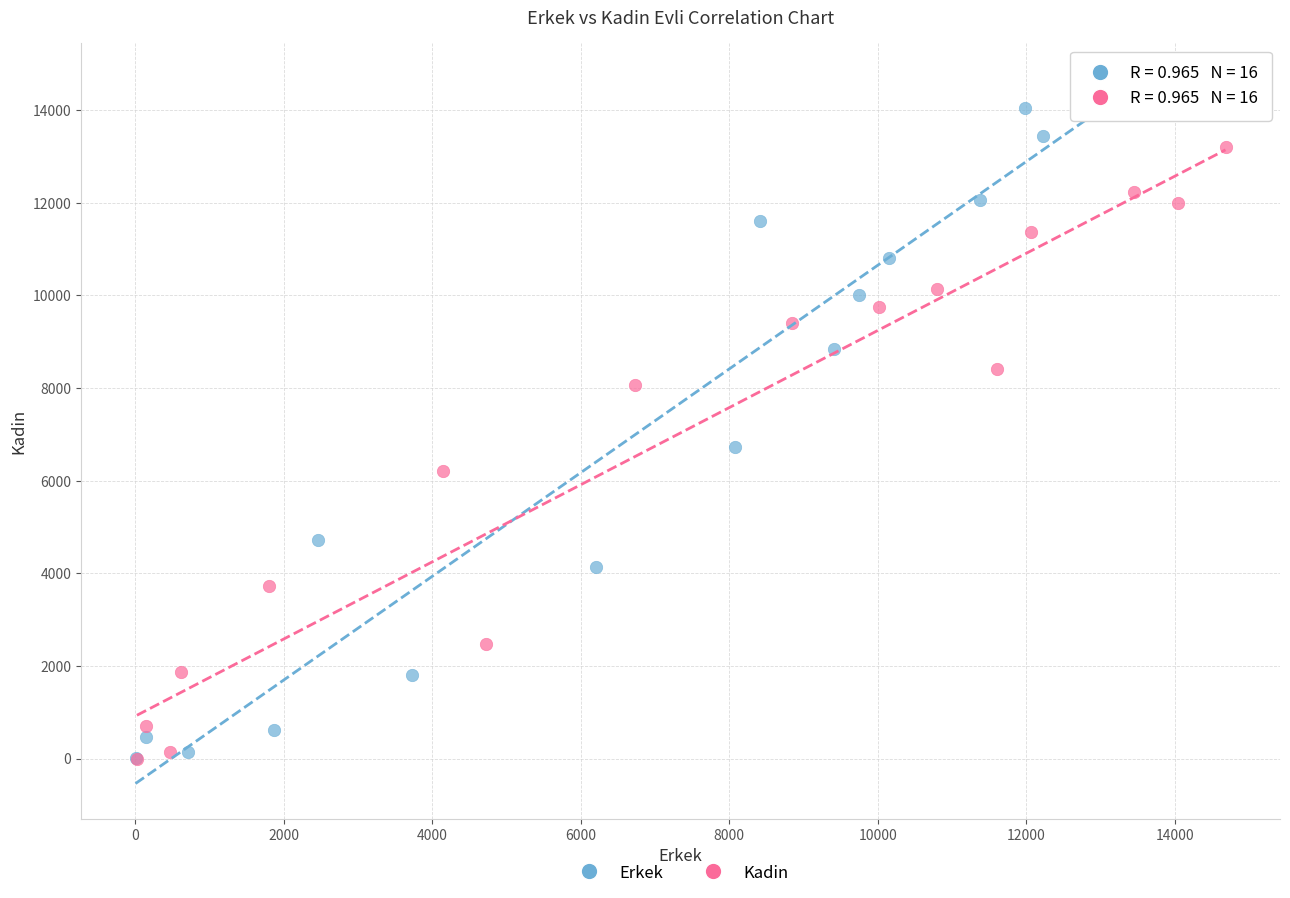

What are all the series names shown in the legend?

Erkek, Kadin